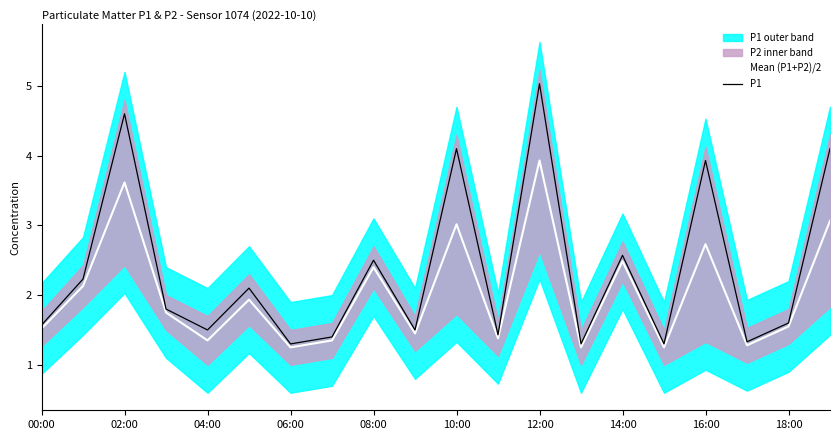

At which label does P1 reach its peak?

12:00